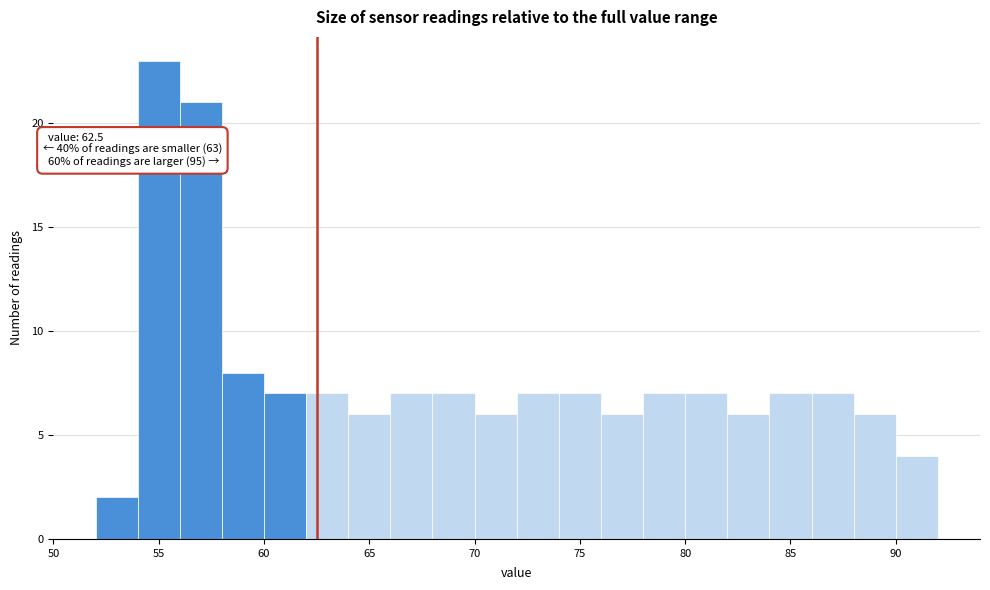

Which range on the x-axis has the tallest bar?

54 to 56